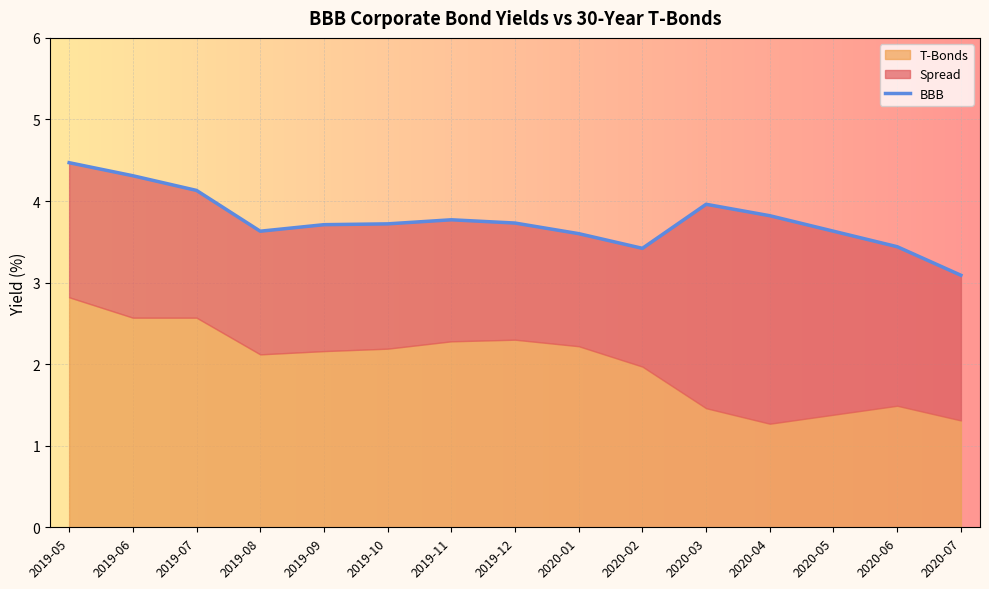

Which category has the highest value across all series?

2019-05